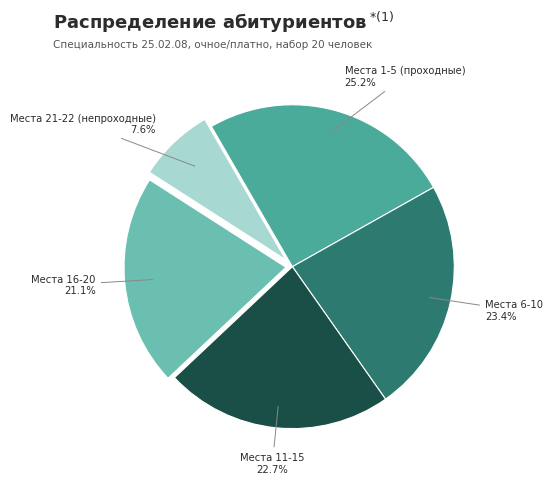

To the nearest percent, what is the difference between the largest and smallest slice percentages?

18%